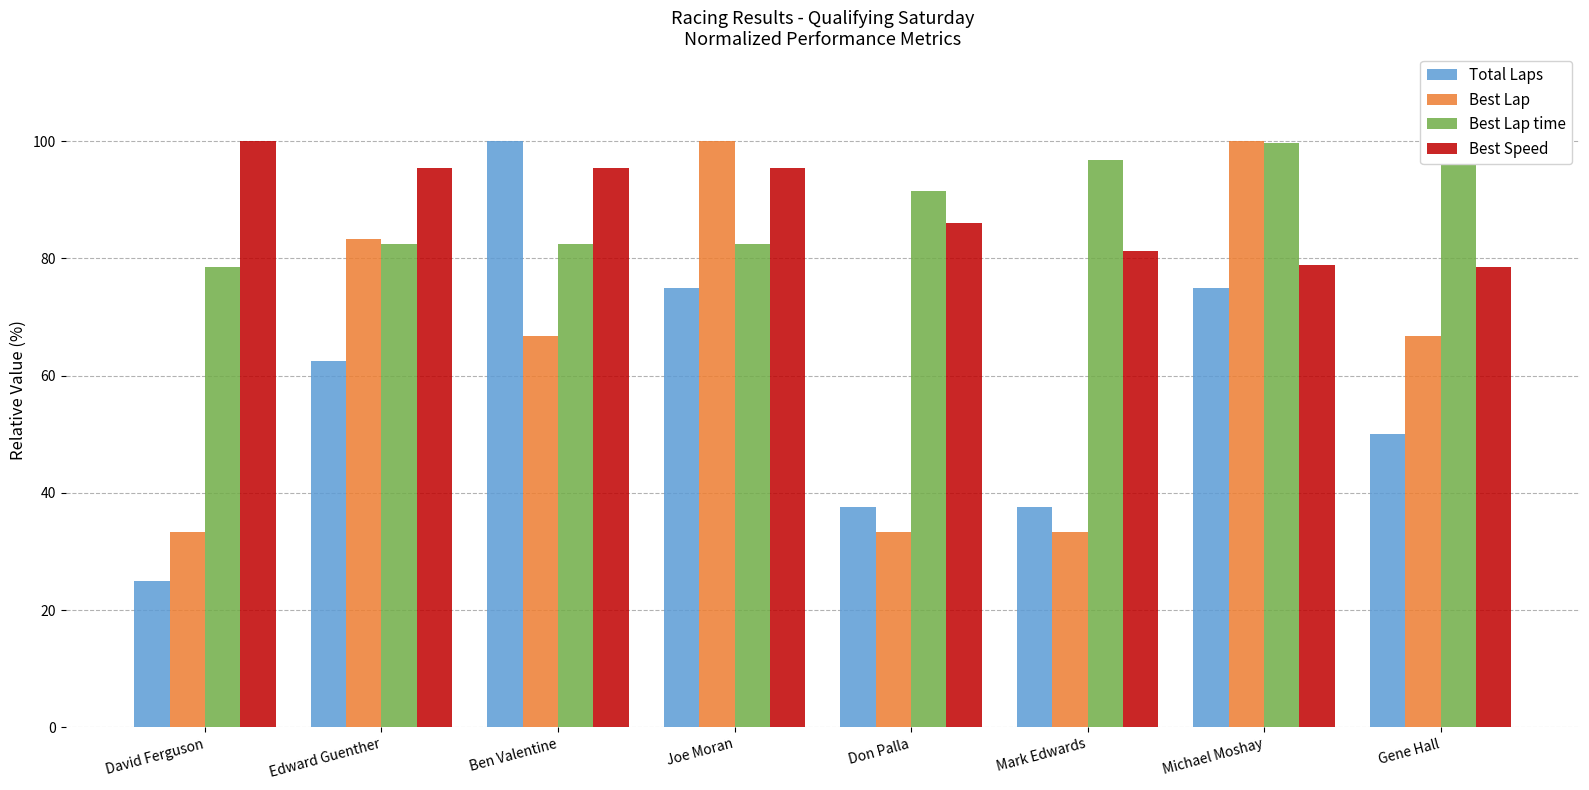

Reading right to left, transcribe all the data shown in this chart.

Total Laps: 50.0	75.0	37.5	37.5	75.0	100.0	62.5	25.0
Best Lap: 66.7	100.0	33.3	33.3	100.0	66.7	83.3	33.3
Best Lap time: 100.0	99.6	96.7	91.4	82.4	82.4	82.4	78.6
Best Speed: 78.6	78.9	81.3	86.0	95.4	95.4	95.4	100.0